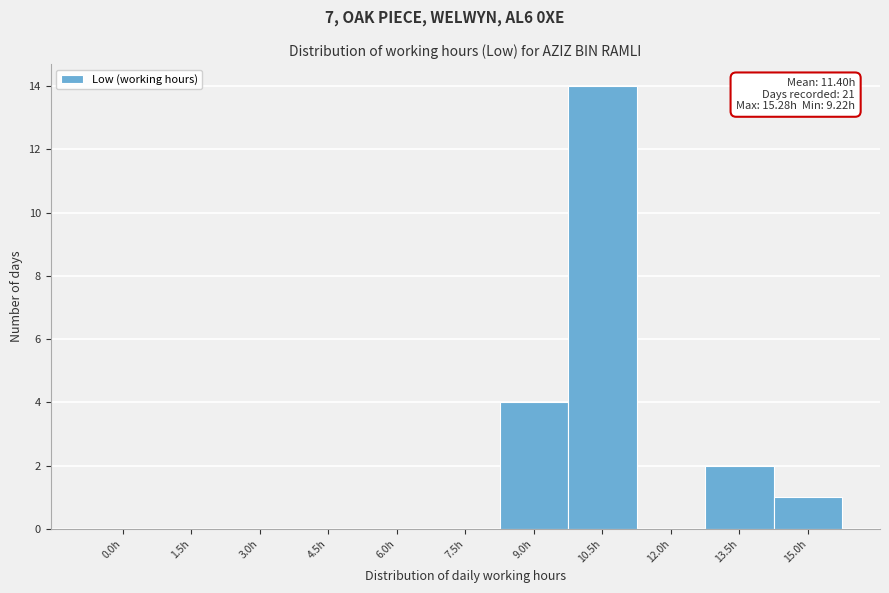

Reading left to right, list all the values displayed in this chart.

0.0h=0	1.5h=0	3.0h=0	4.5h=0	6.0h=0	7.5h=0	9.0h=4	10.5h=14	12.0h=0	13.5h=2	15.0h=1